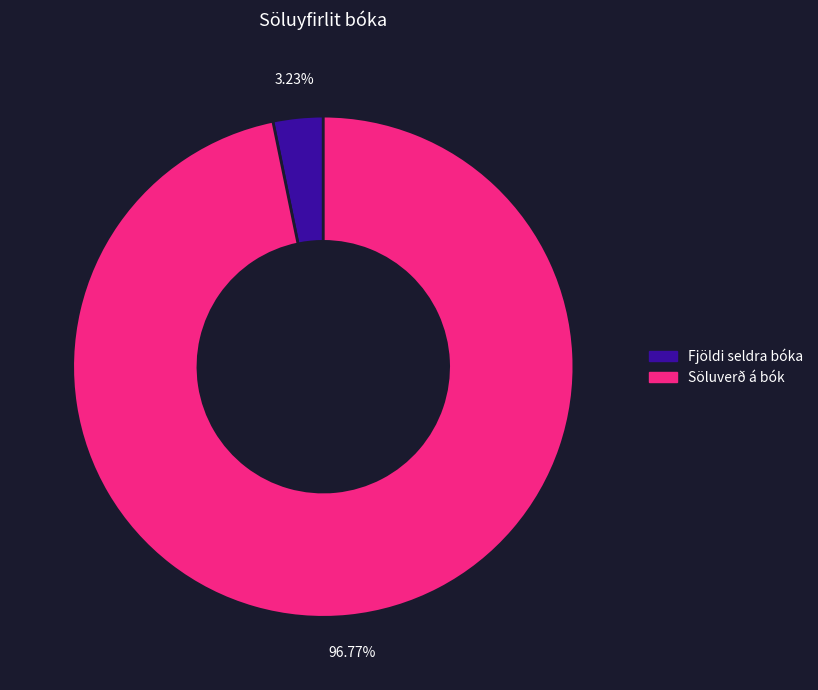

Combined, what portion of the pie is Söluverð á bók and Fjöldi seldra bóka?

100.0%